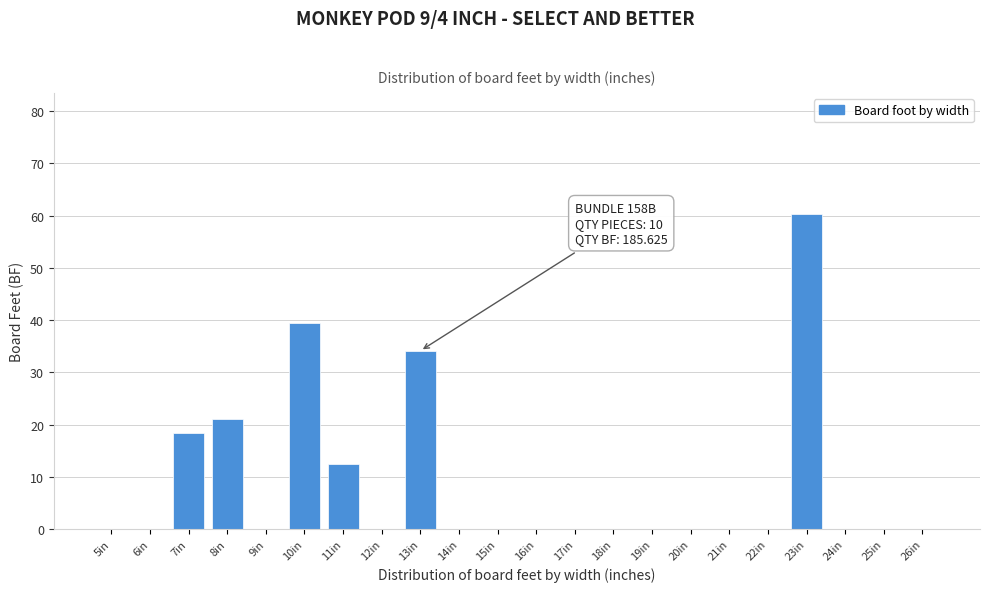

Reading left to right, extract all data points from this chart.

5in=0.0	6in=0.0	7in=18.4	8in=21.0	9in=0.0	10in=39.4	11in=12.4	12in=0.0	13in=34.1	14in=0.0	15in=0.0	16in=0.0	17in=0.0	18in=0.0	19in=0.0	20in=0.0	21in=0.0	22in=0.0	23in=60.4	24in=0.0	25in=0.0	26in=0.0